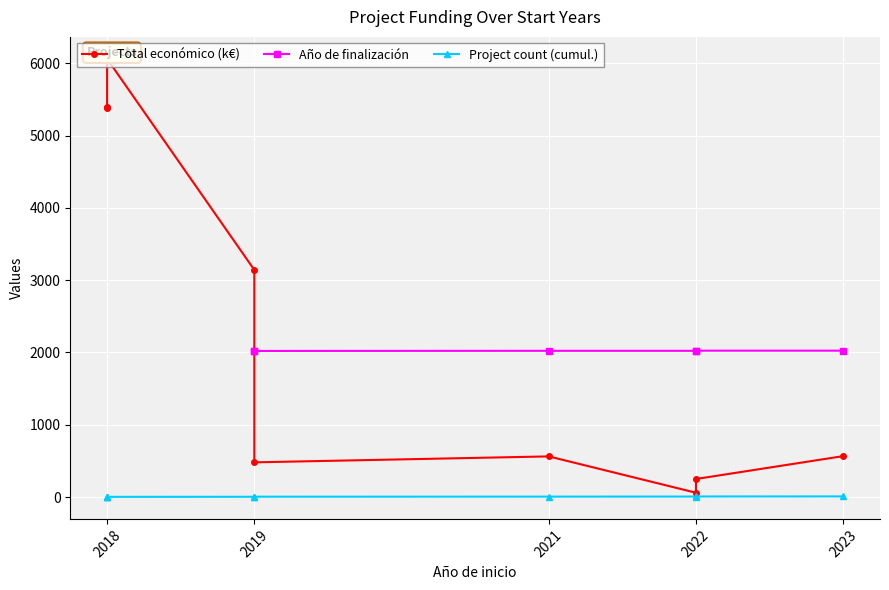

What is the smallest value displayed?

1.0